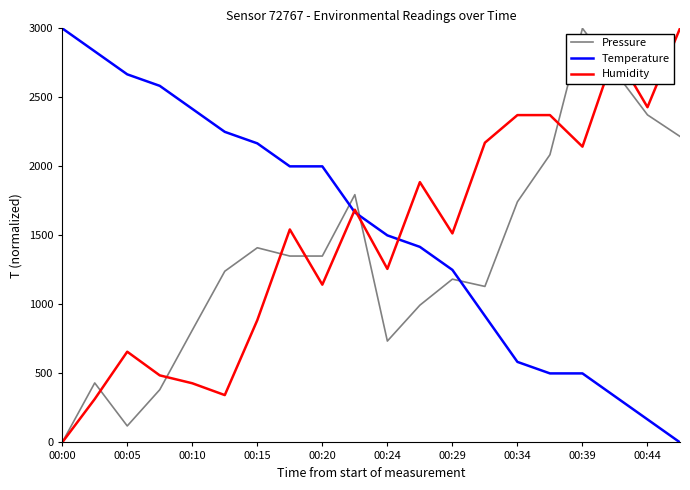

After their last crossing, which series has the higher values: Pressure or Temperature?

Pressure